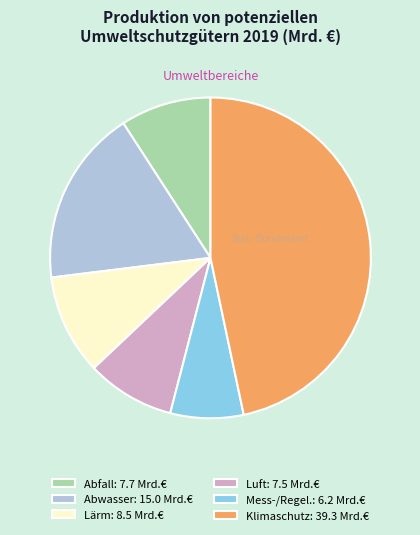

The Klimaschutz: 39.3 Mrd.€ slice represents 47% of the pie. True or false?

True